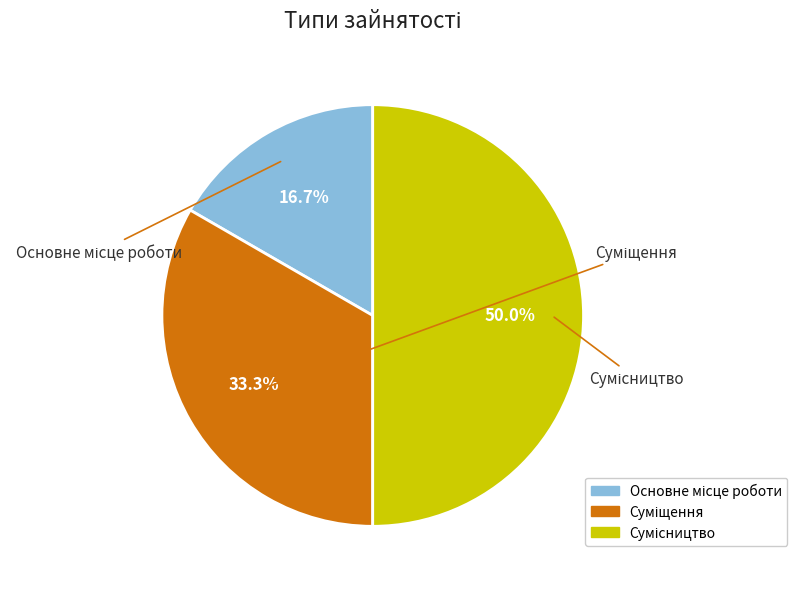

What is the largest slice in the pie chart?

Сумісництво